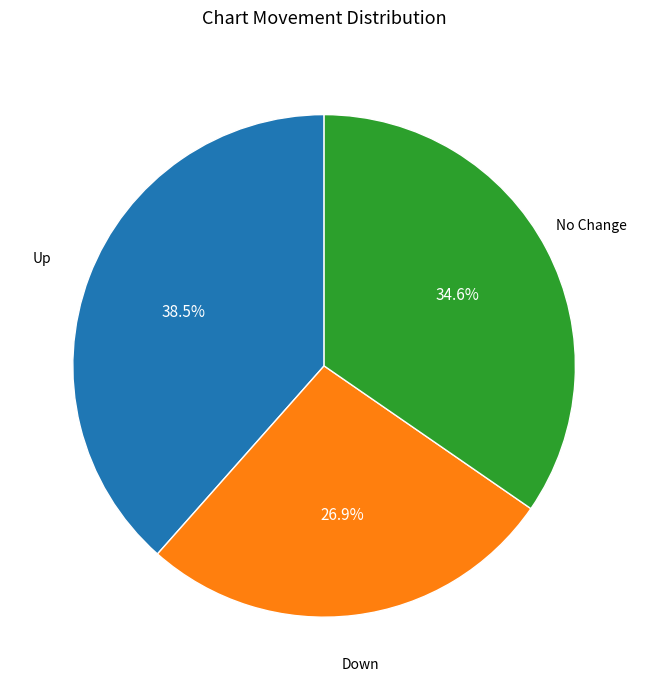

Is there any slice that represents more than half of the pie?

No